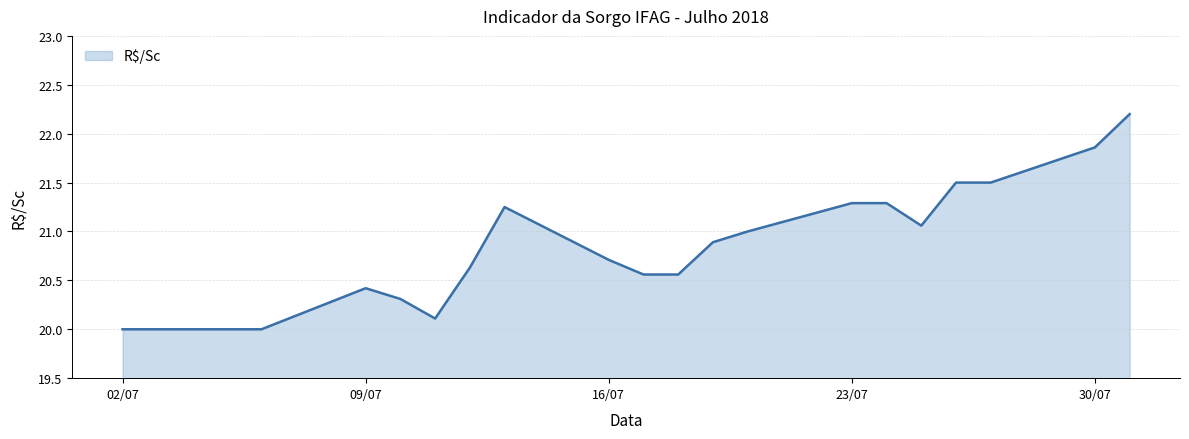

What is the maximum value shown in the chart?

22.2